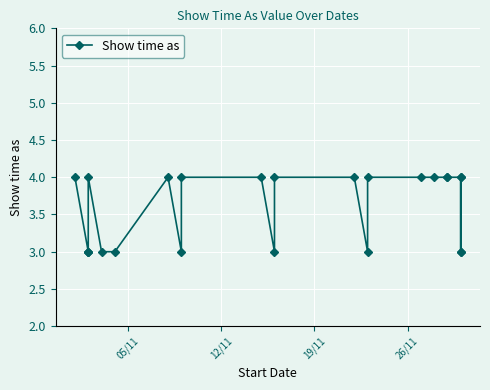

Does the chart display data point markers on the line(s)?

Yes